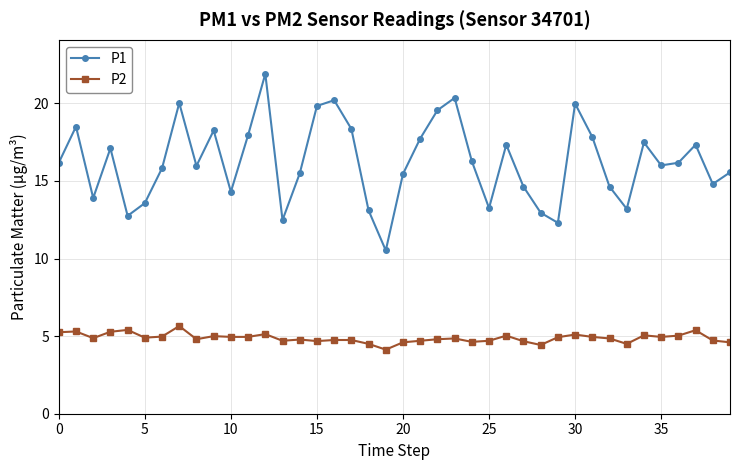

True or false: P1 and P2 cross at least once.

False